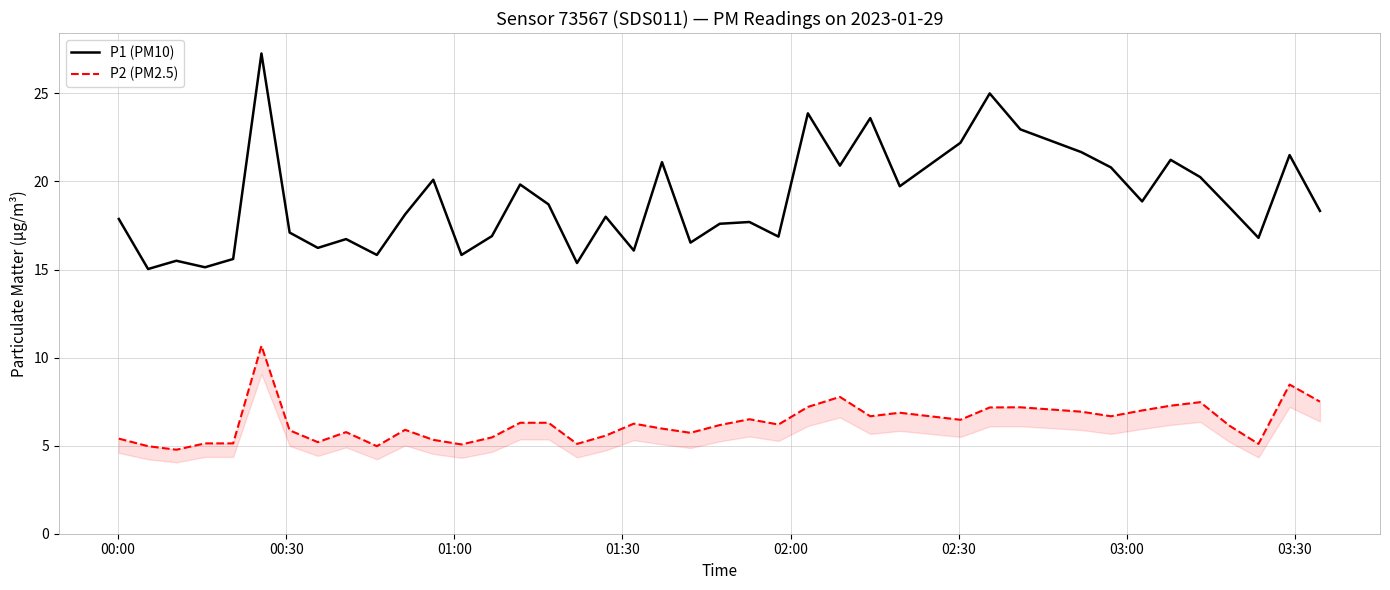

What is the maximum value for P1 (PM10)?

27.3